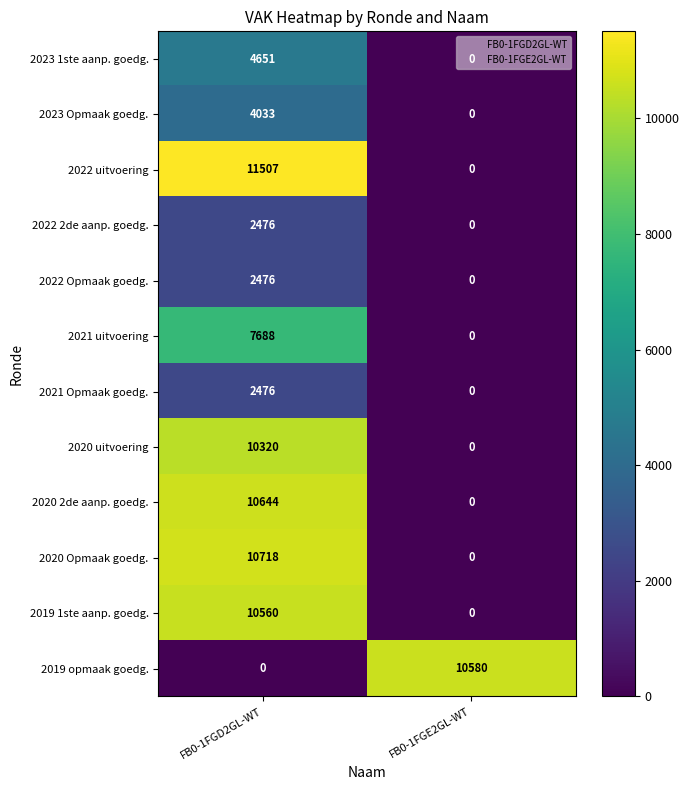

Rank the categories by 2023 Opmaak goedg. value from highest to lowest.

FB0-1FGD2GL-WT, FB0-1FGE2GL-WT